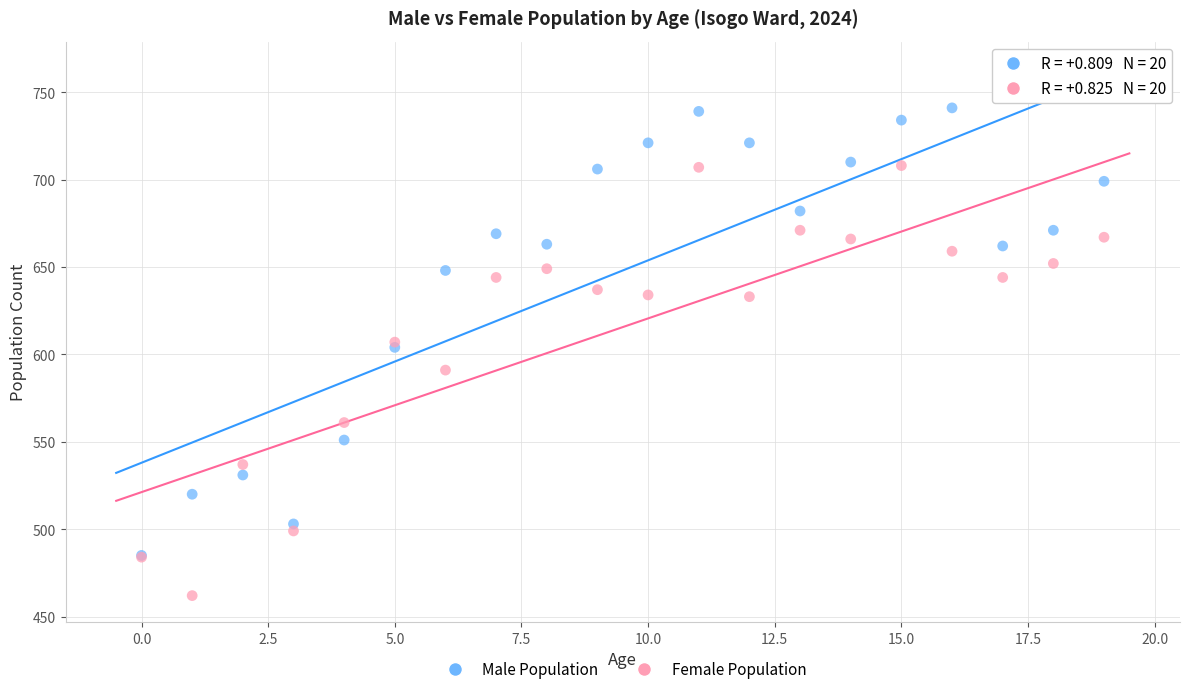

In the Female Population series, what Y value is closest to 585?

591